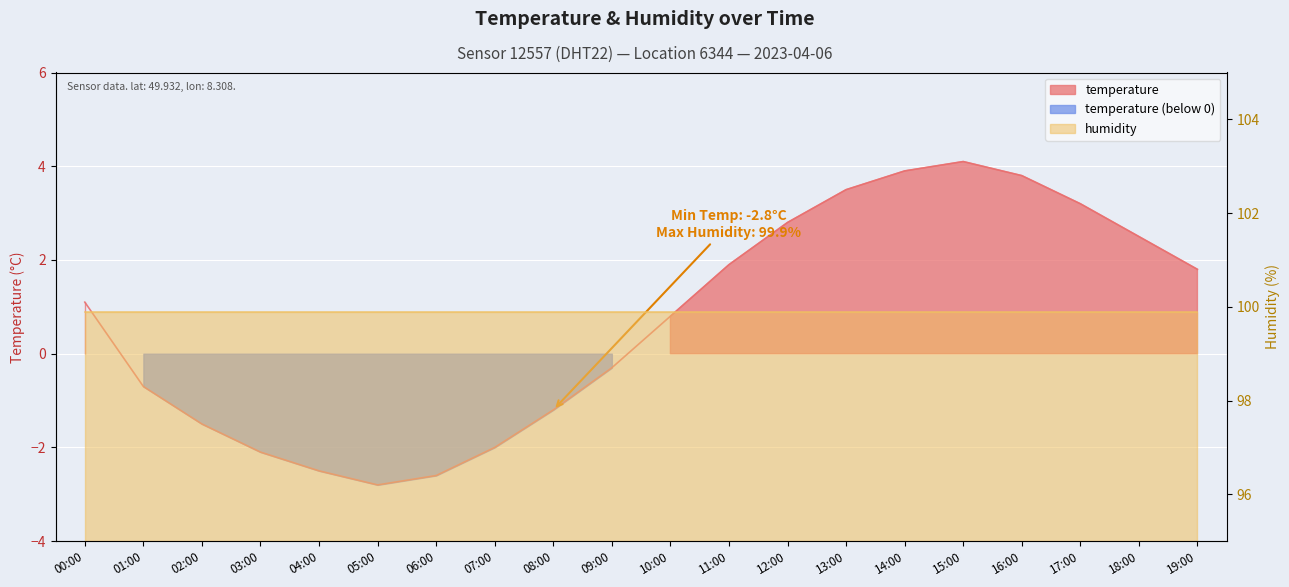

How many points are lower than both their immediate neighbors (excluding endpoints)?

1